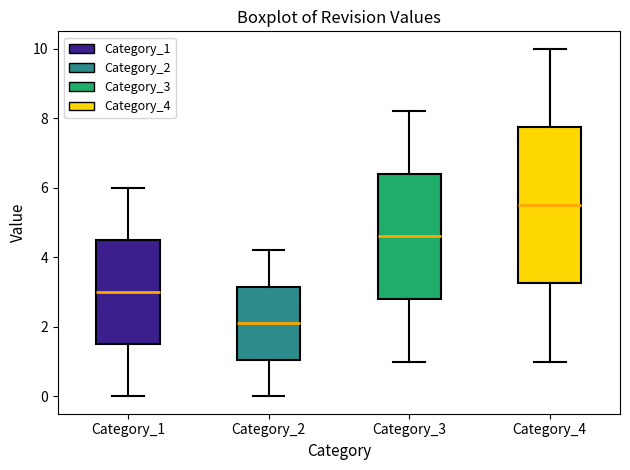

Which box's median line is the highest?

Category_4